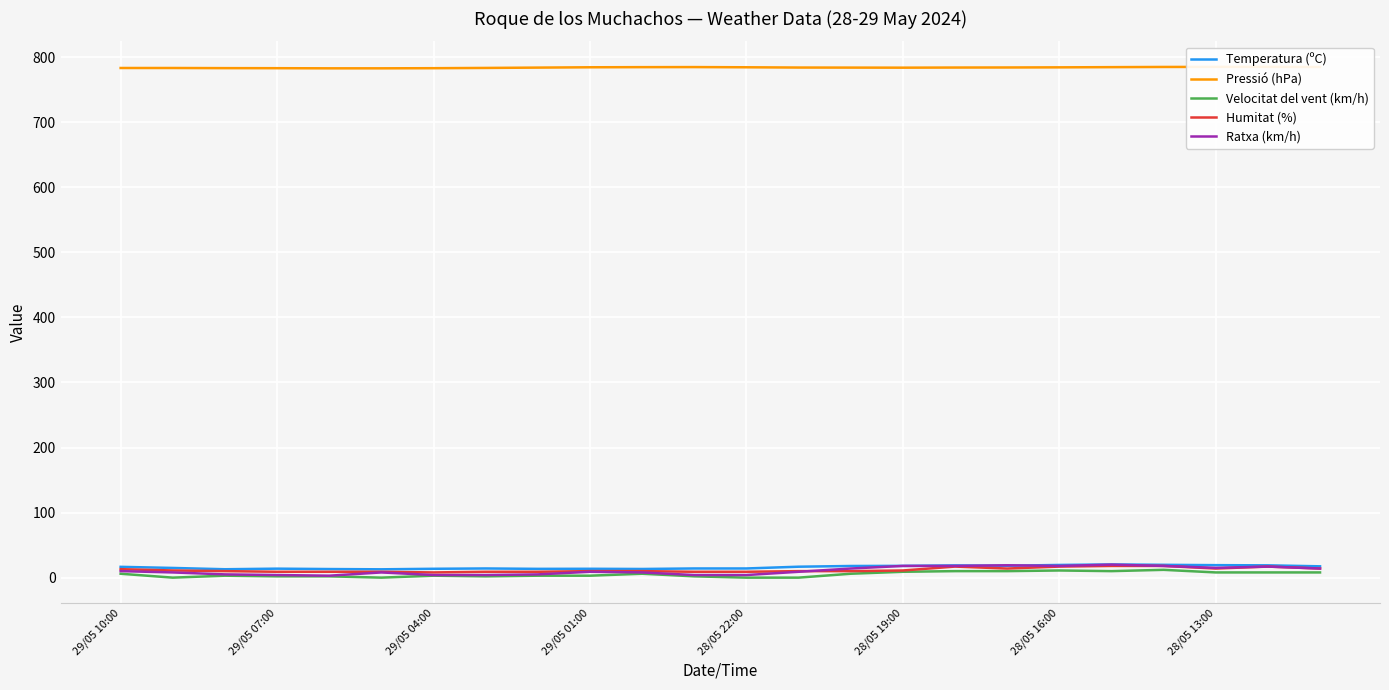

Is it true that Temperatura (ºC) equals 19.7 at 20?

True